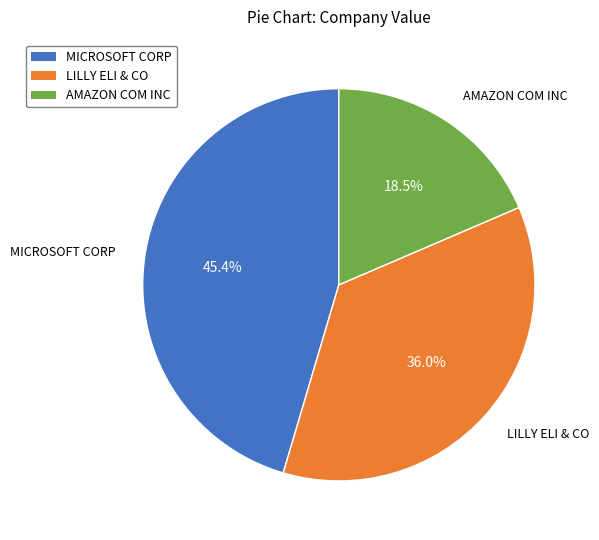

How many segments does this pie chart have?

3